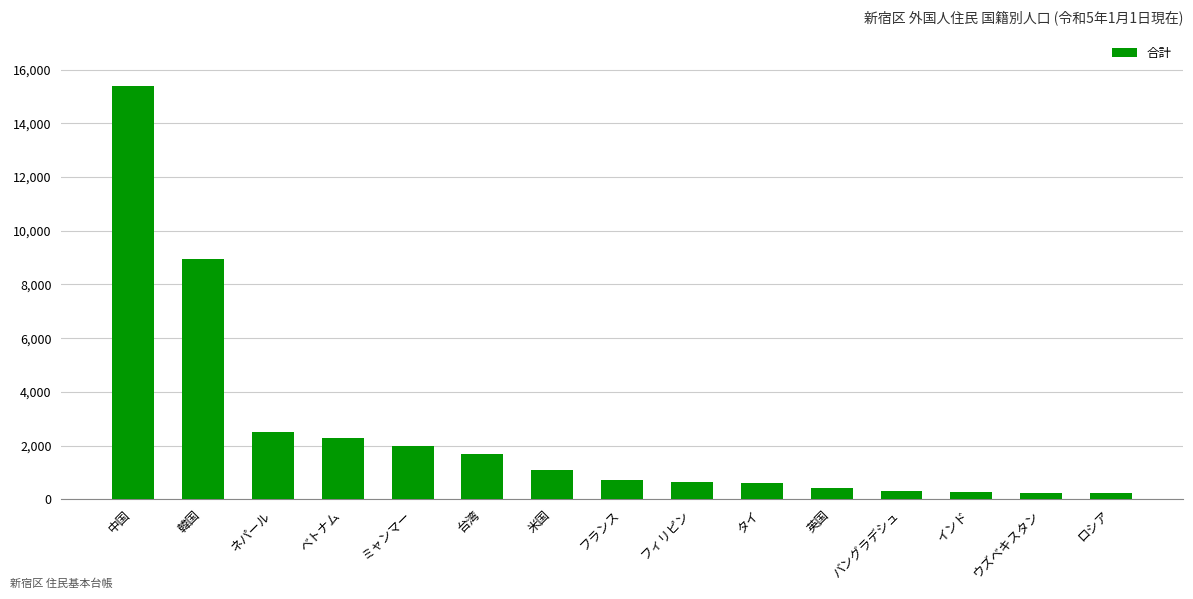

The value at 台湾 is 1693. True or false?

True